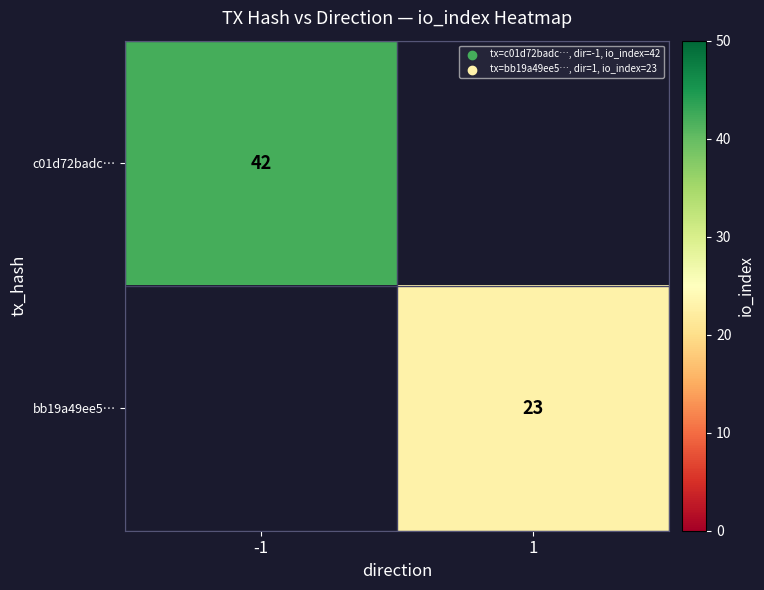

The value of bb19a49ee5… at 1 is 23. True or false?

True